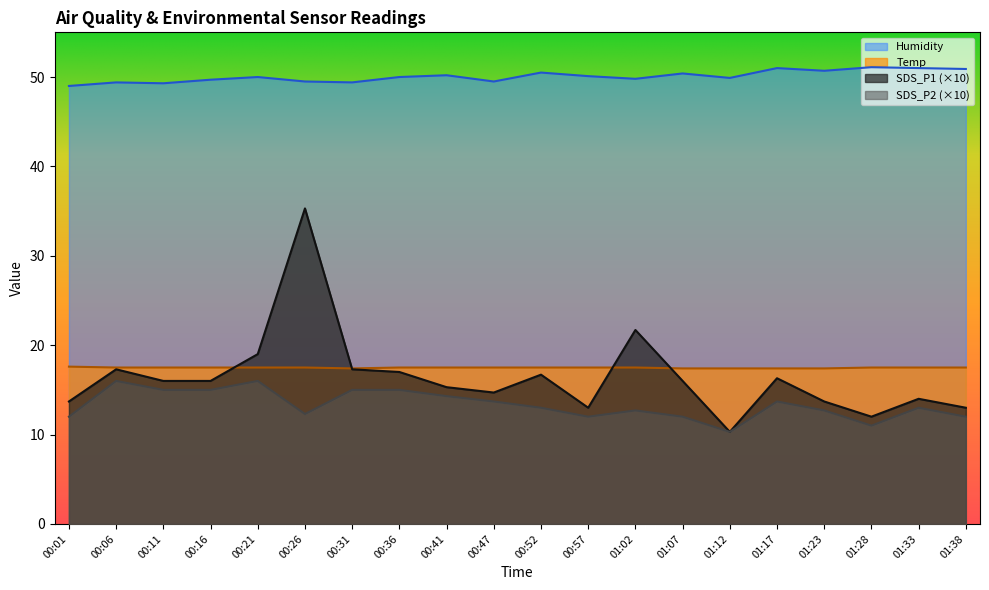

What is the minimum value shown in the chart?

10.3